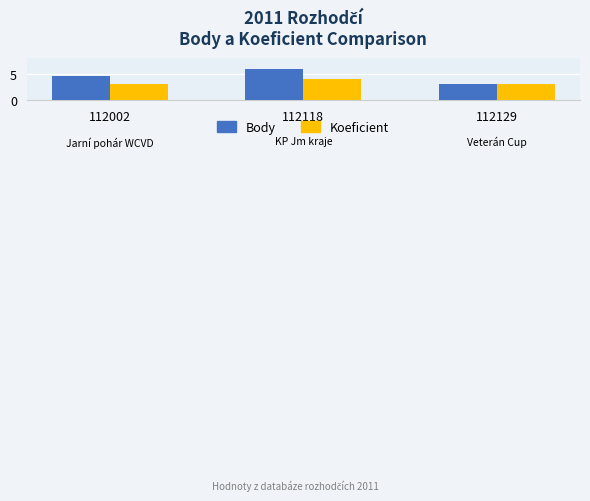

What is the lowest value of the Body series?

3.0